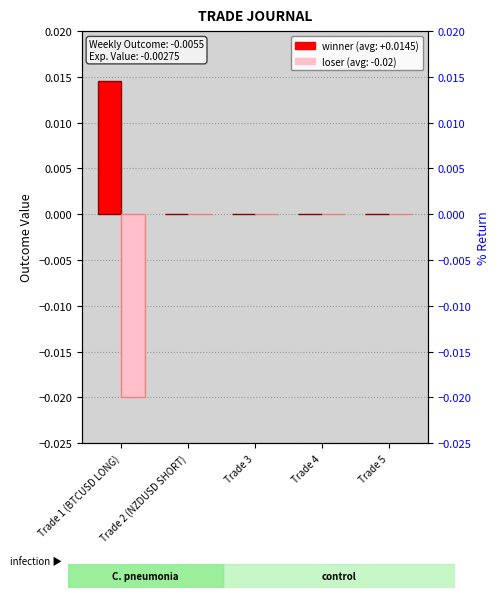

Where is winner nearest to the value 0?

Trade 2 (NZDUSD SHORT)